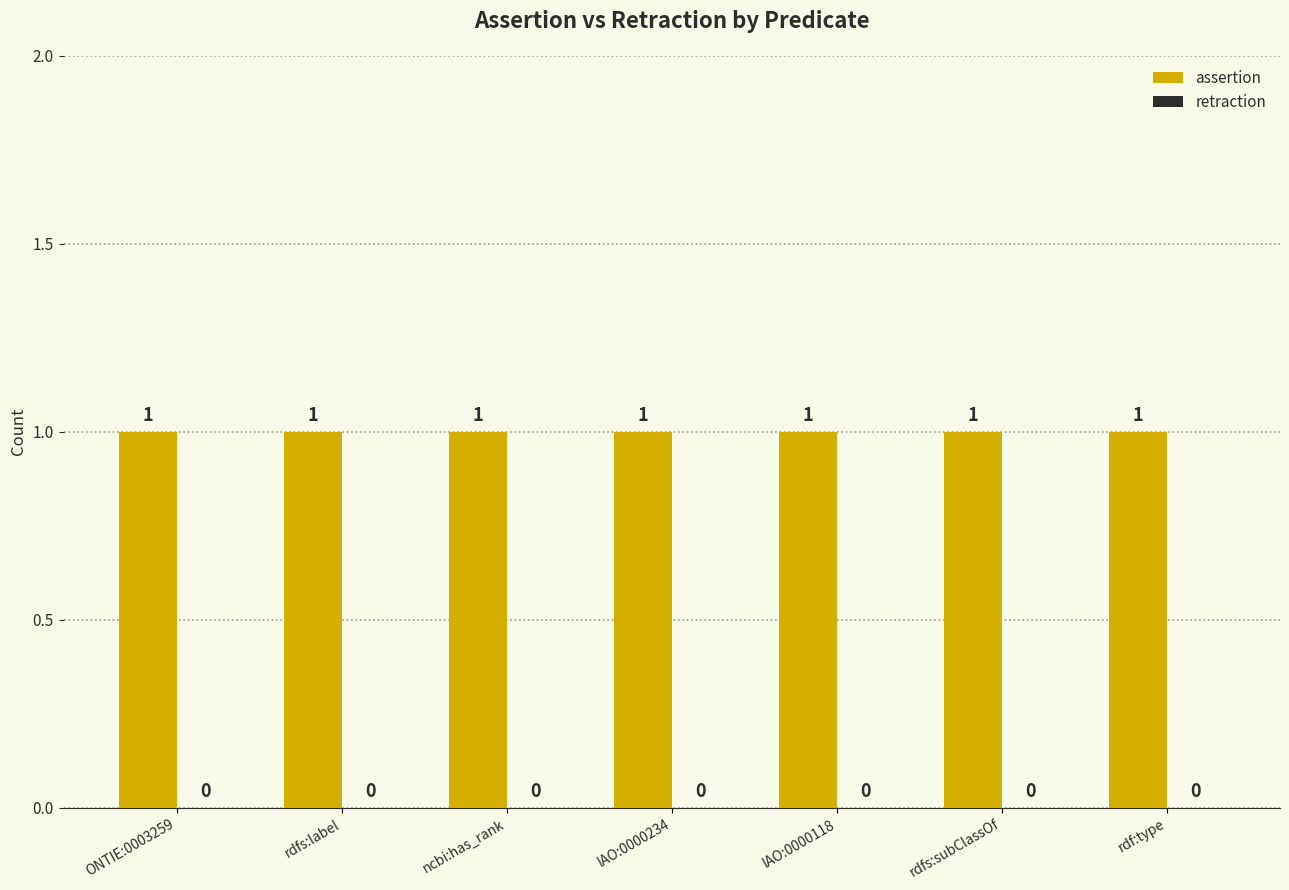

What is the label of the 2nd bar from the right?

rdfs:subClassOf